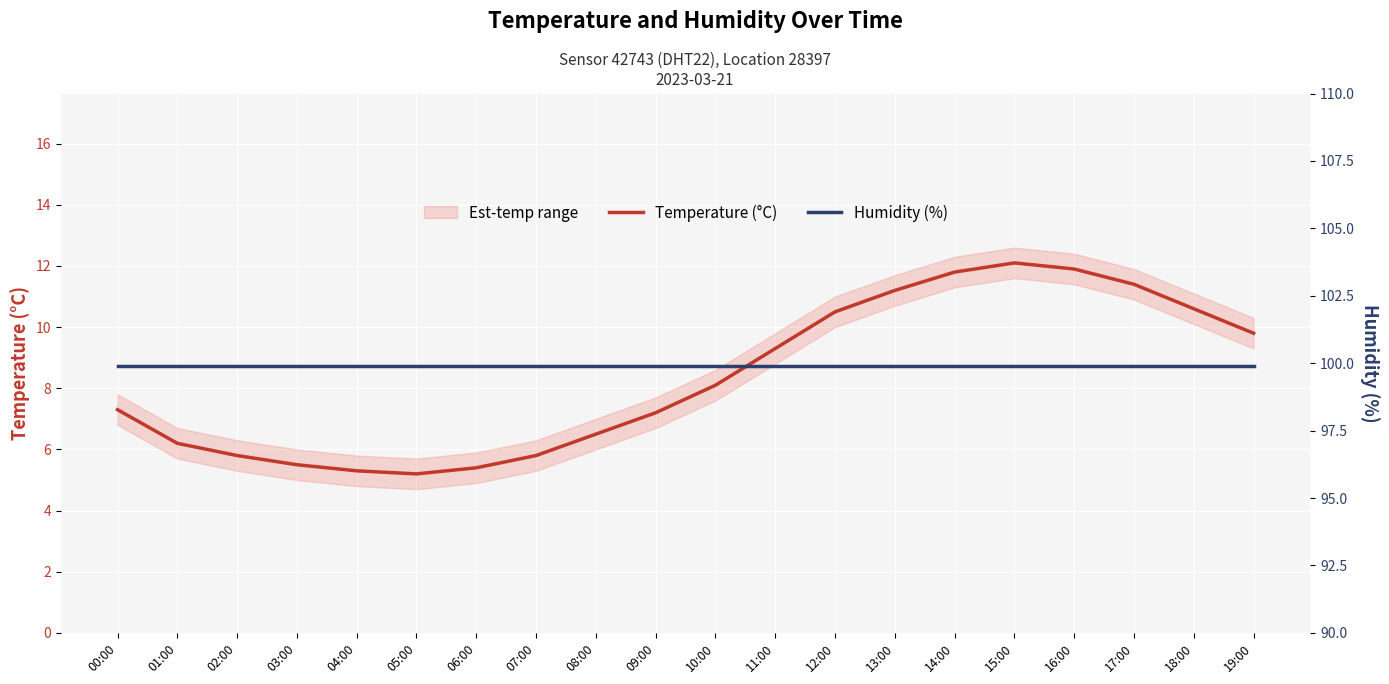

What is the value of the Humidity (%) point at the 15th from the left?

99.9